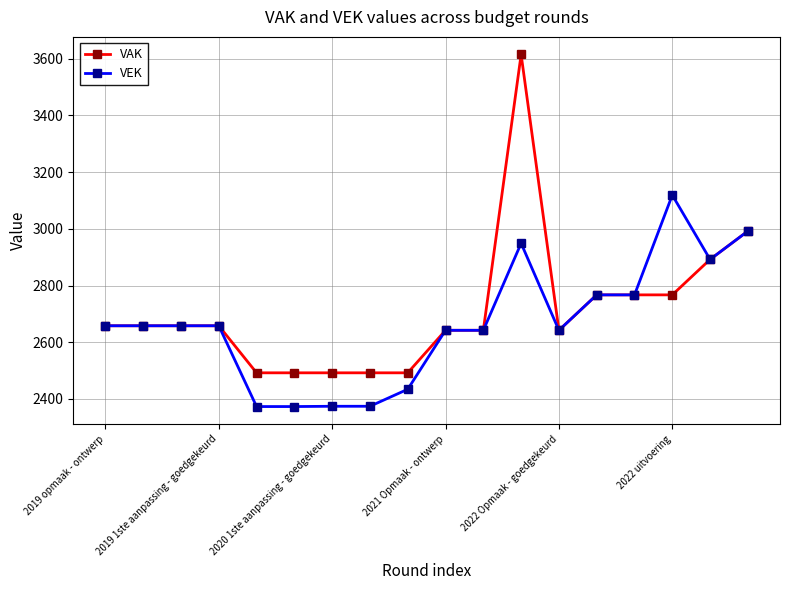

What is the maximum value for VAK?

3615